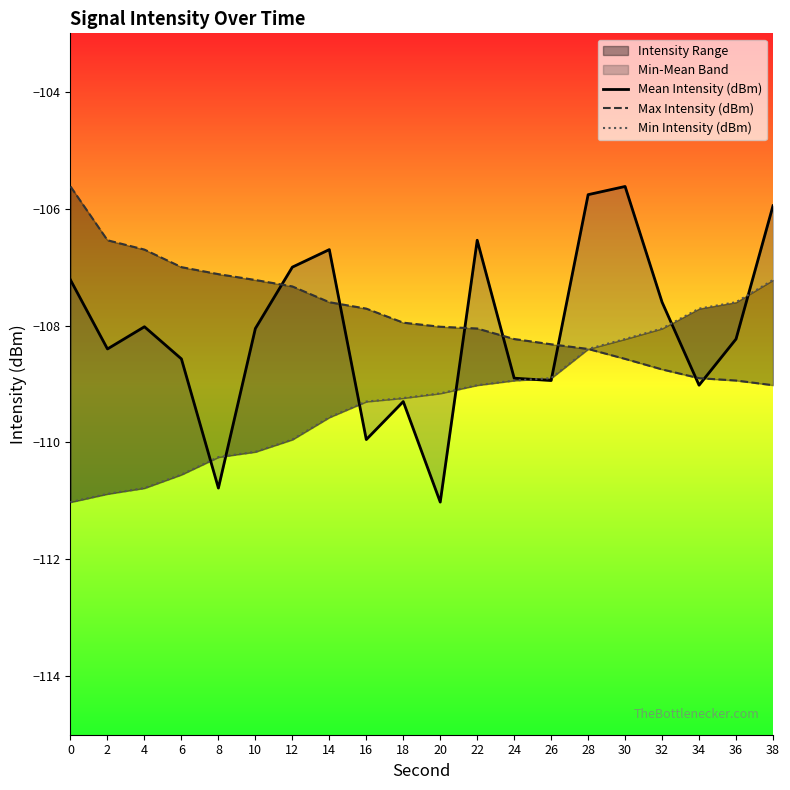

Is the value of Max Intensity (dBm) at 36 greater than the value of Mean Intensity (dBm) at 28?

No